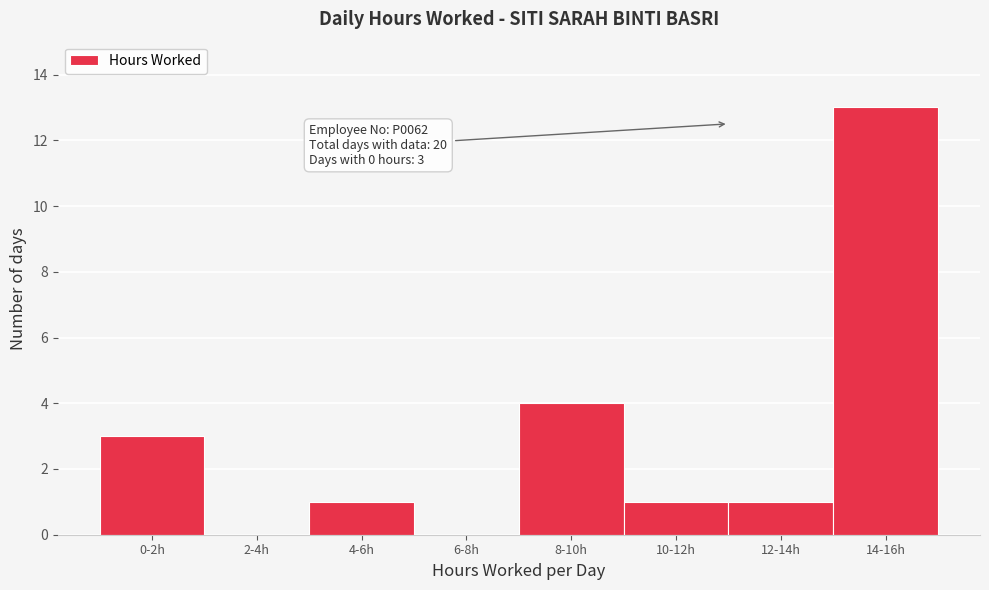

Reading left to right, extract all data points from this chart.

0-2h=3	2-4h=0	4-6h=1	6-8h=0	8-10h=4	10-12h=1	12-14h=1	14-16h=13